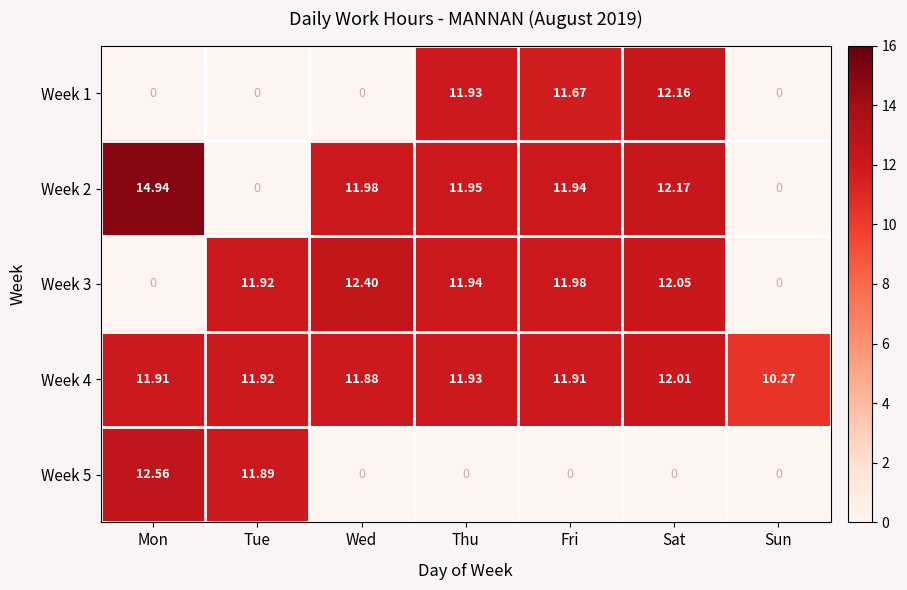

What is the total value across all series at Sun?

10.3